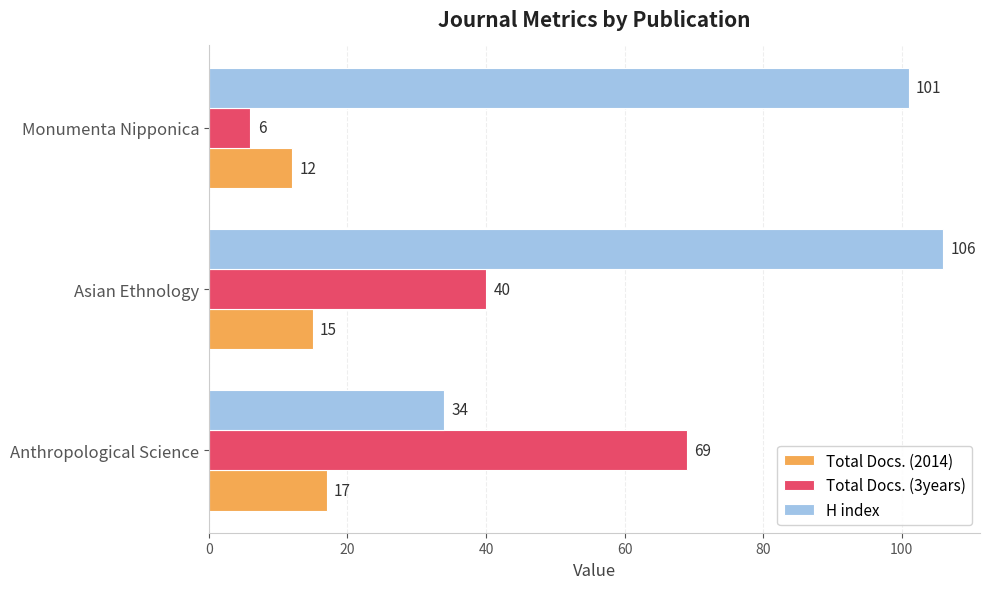

What is the difference between the maximum and minimum values in the H index series?

72